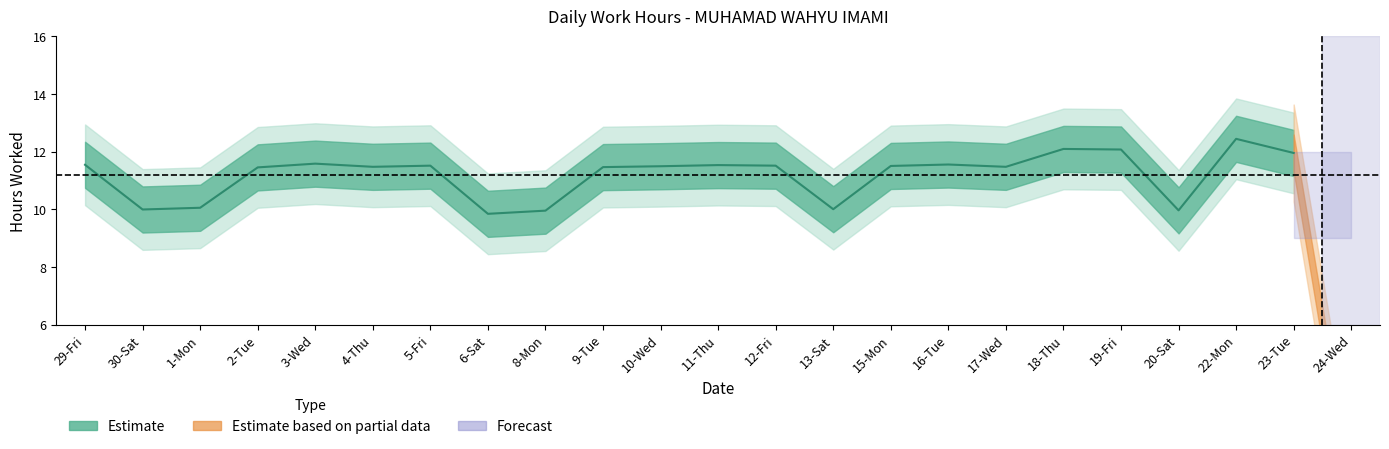

Approximately how many times larger is the value at 3-Wed compared to 30-Sat?

1.2